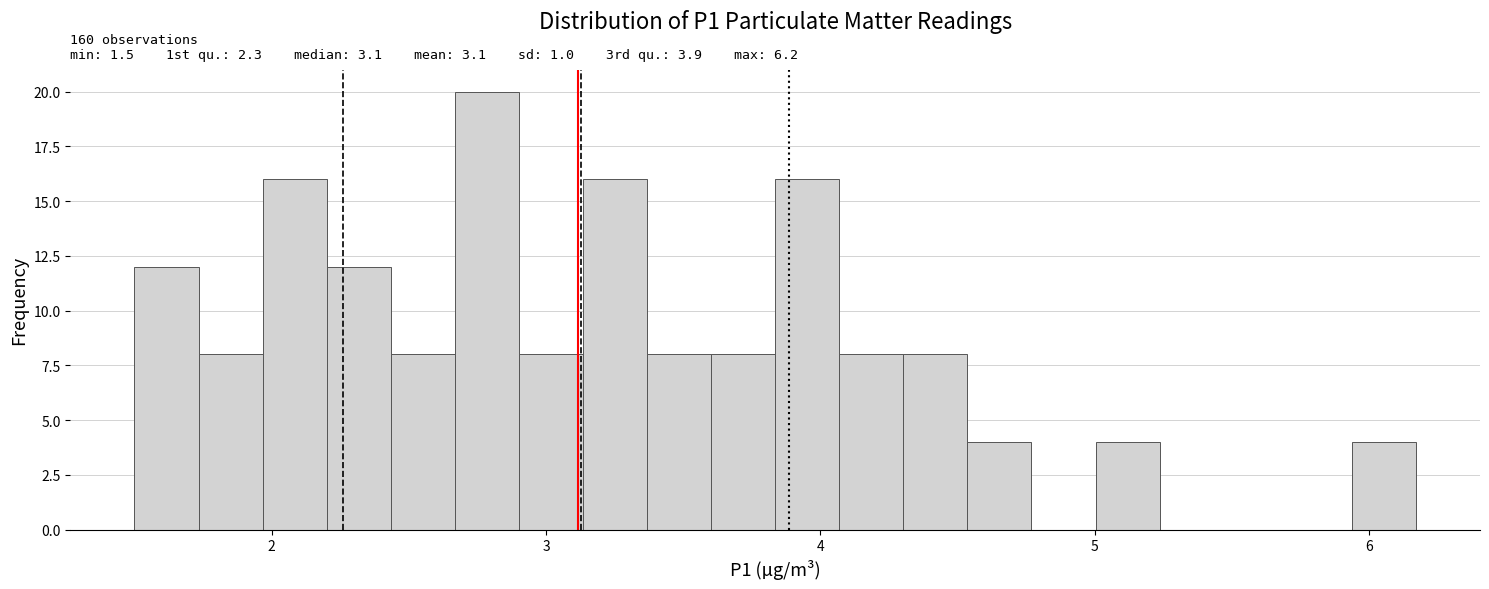

Around what value on the x-axis is the tallest bar? Give the approximate position of its centre, as read against the axis.

2.8